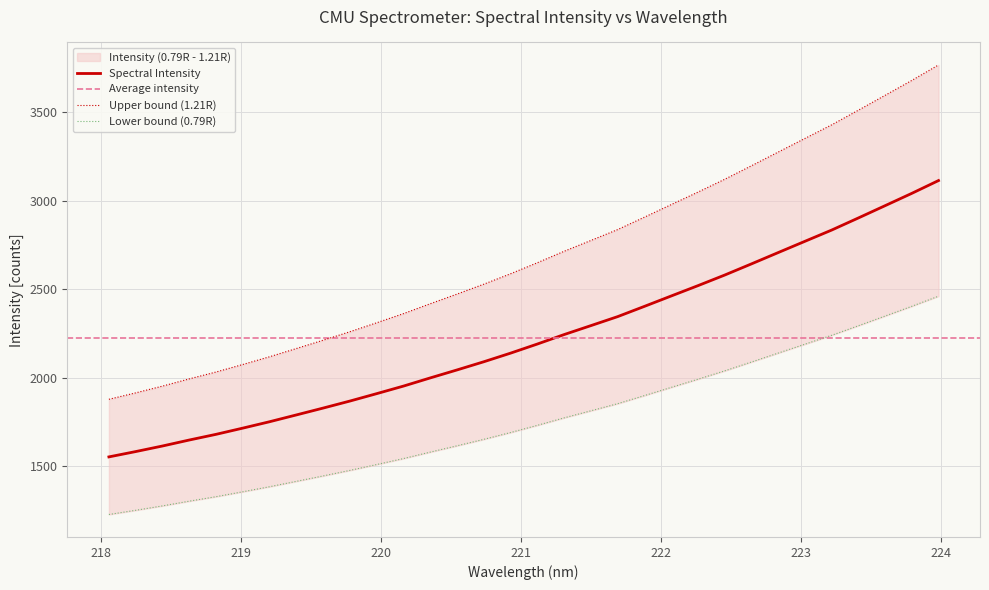

What position from the left is 218.6332?

4